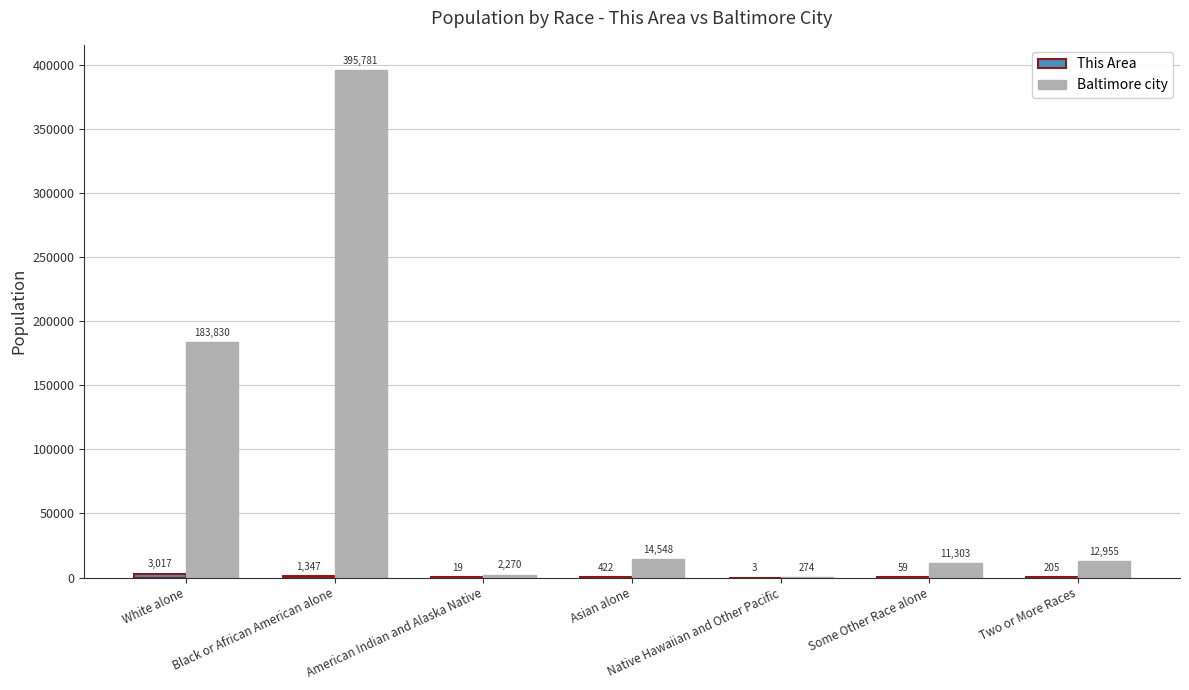

The value of Baltimore city at White alone is 183830. True or false?

True